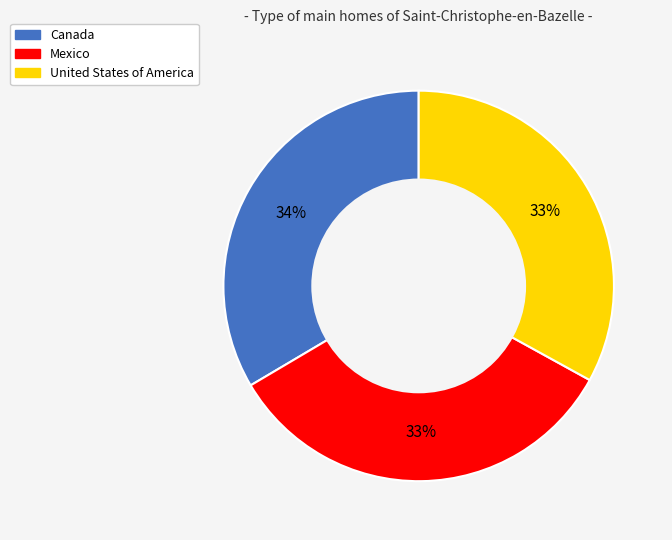

To the nearest percent, what is the average slice percentage?

33%